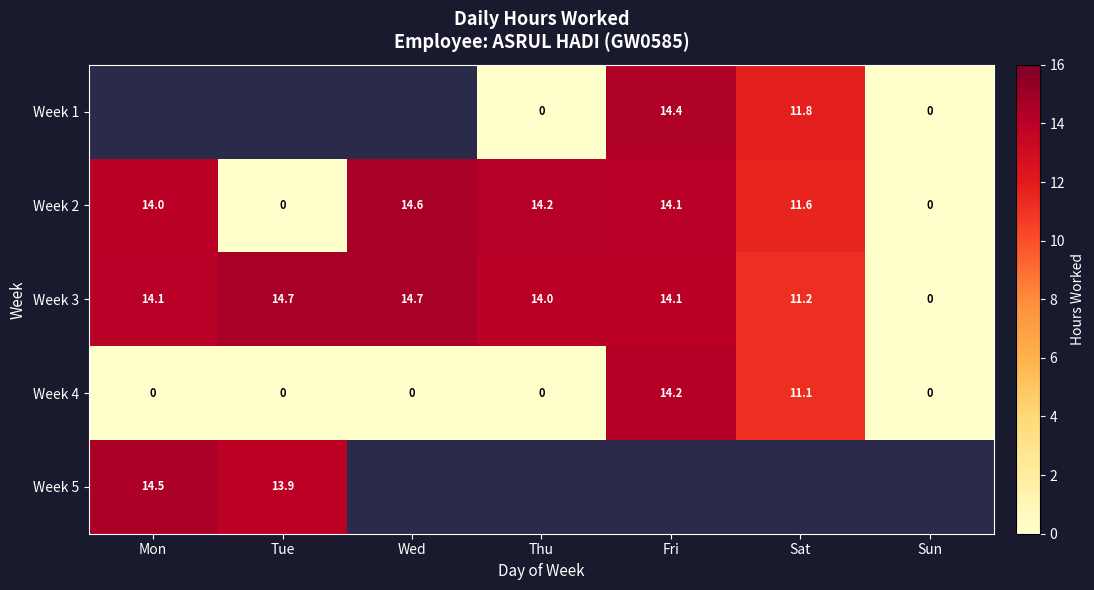

What is the highest value of the Week 3 series?

14.7